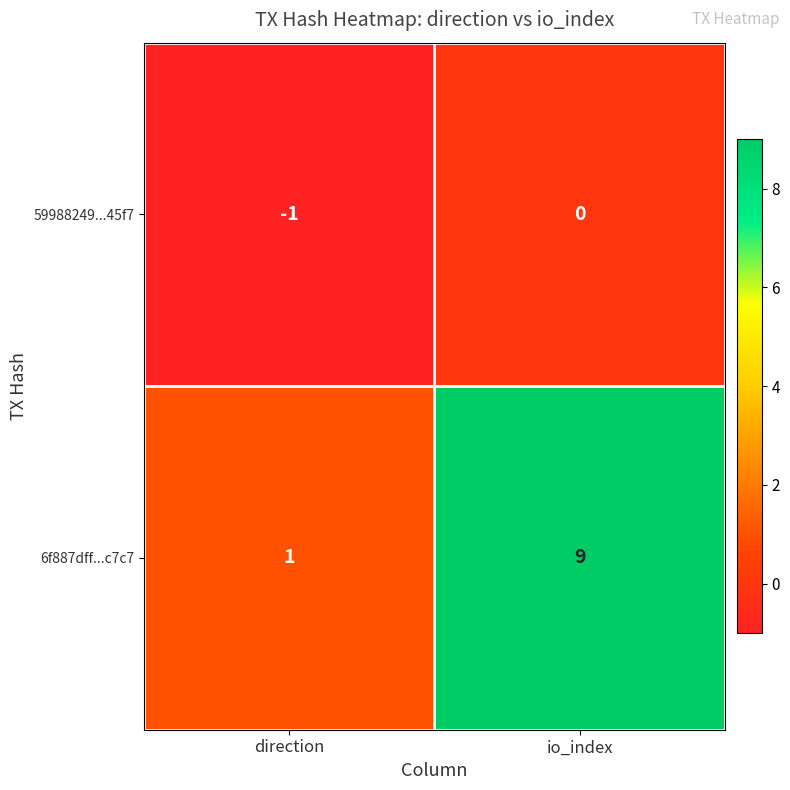

What is the minimum value shown in the chart?

-1